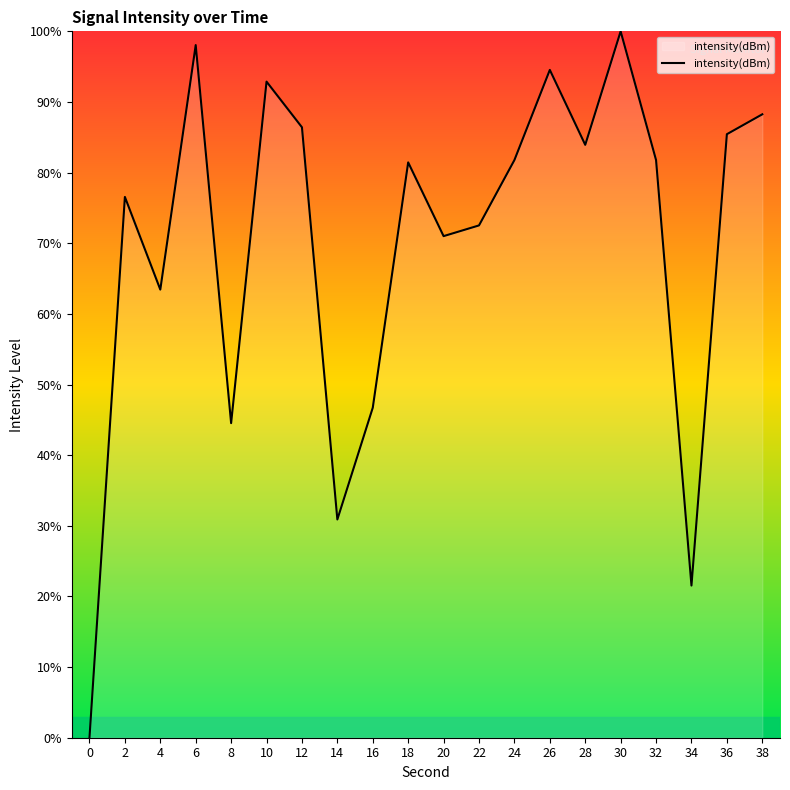

What is the approximate value at 14?

30.9